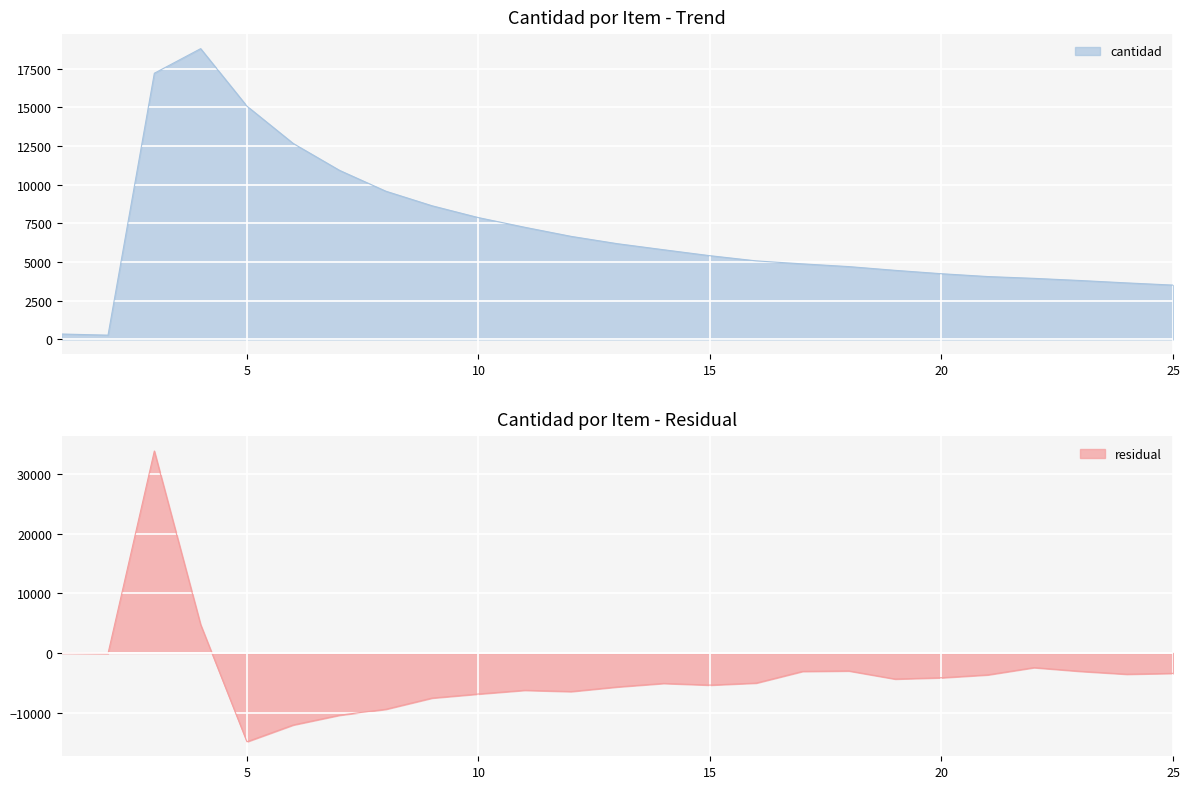

Reading left to right, extract all data points from this chart.

1=346	2=200	3=51050	4=23555	5=200	6=600	7=500	8=150	9=1085	10=1000	11=1000	12=200	13=500	14=700	15=30	16=40	17=1800	18=1700	19=100	20=100	21=400	22=1500	23=736	24=100	25=100